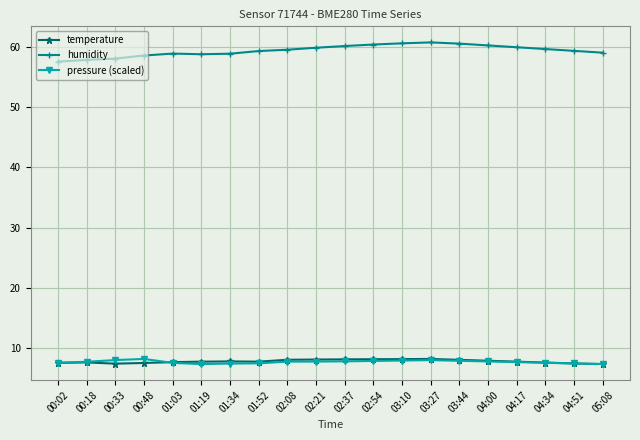

True or false: humidity and temperature intersect in this chart.

False